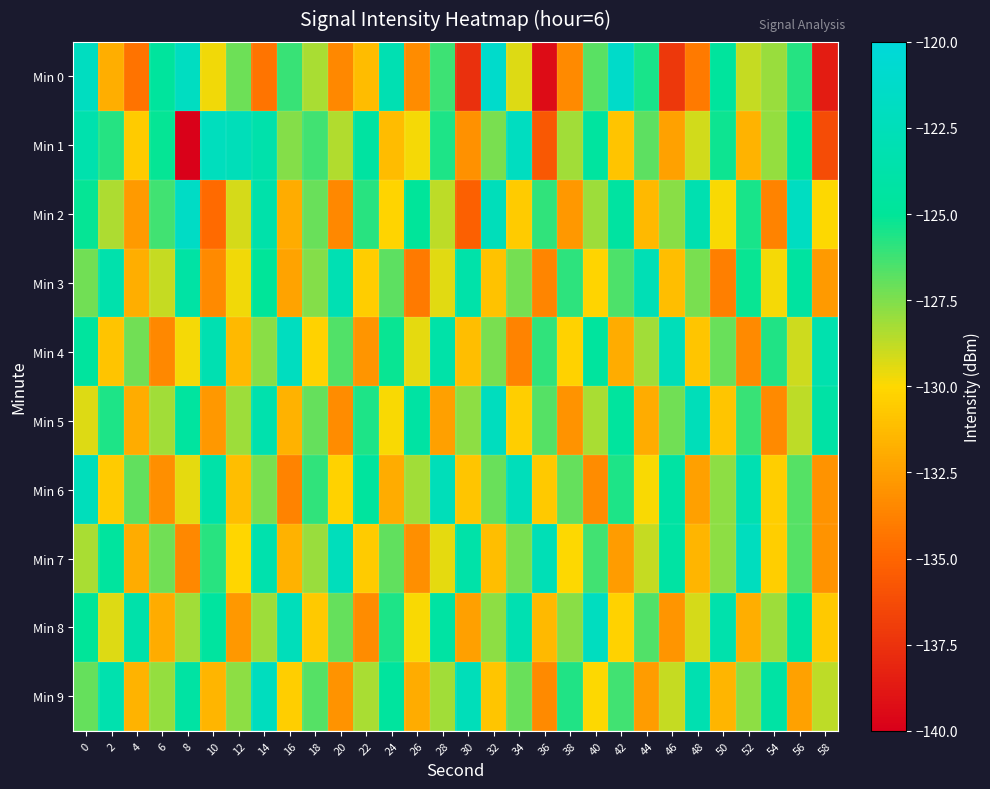

What is the spread (max minus min) of values at 10?

12.7